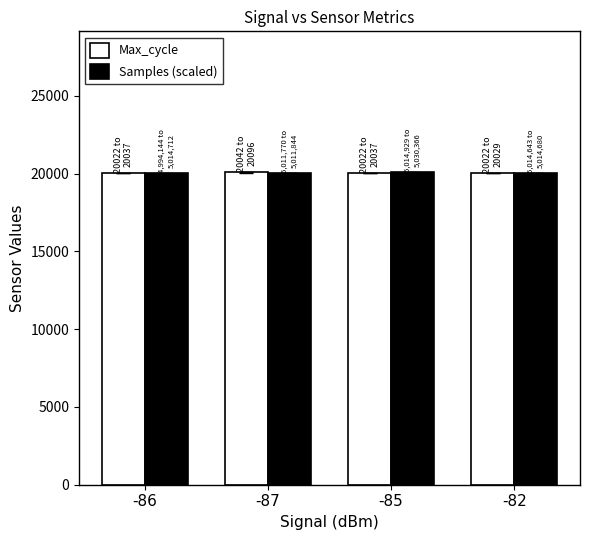

How many bars are there in total?

8